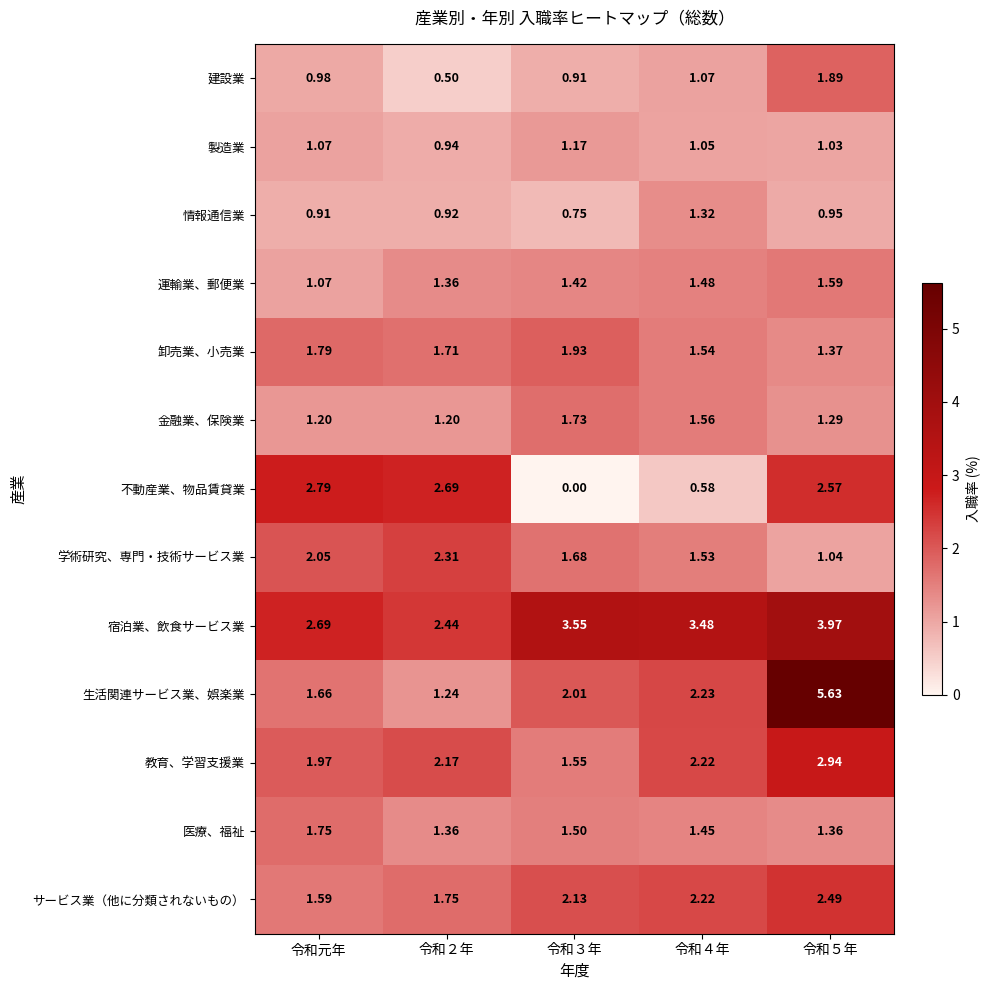

Which series has the widest spread of values?

生活関連サービス業、娯楽業